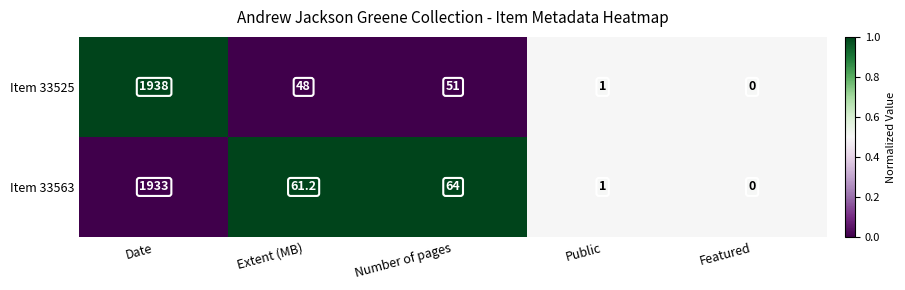

Reading right to left, transcribe all the data shown in this chart.

Item 33525: 0.0	1.0	51.0	48.0	1938.0
Item 33563: 0.0	1.0	64.0	61.2	1933.0